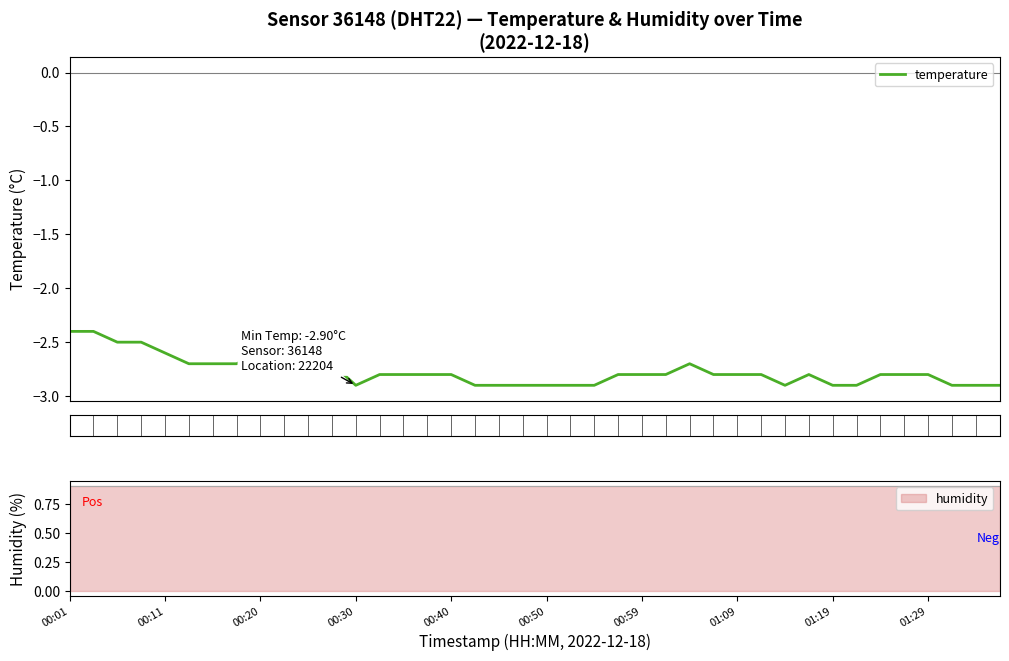

What is the difference between the maximum and minimum values?

0.5